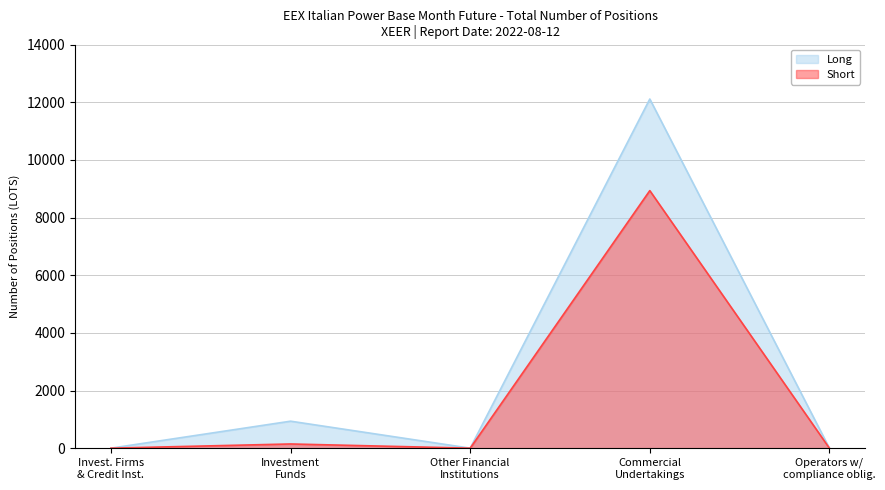

Reading right to left, what are all the values shown in this chart?

Long: 0	12110	0	936	0
Short: 0	8933	0	146	0